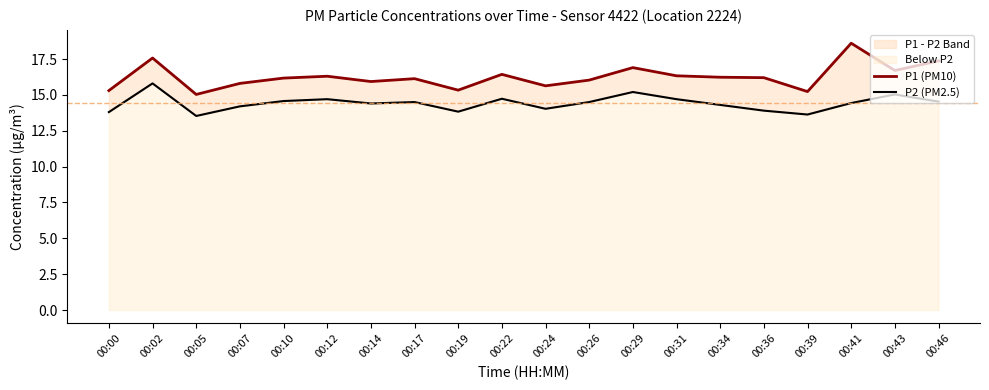

The P2 (PM2.5) series shows 13.5 at 00:05. True or false?

True